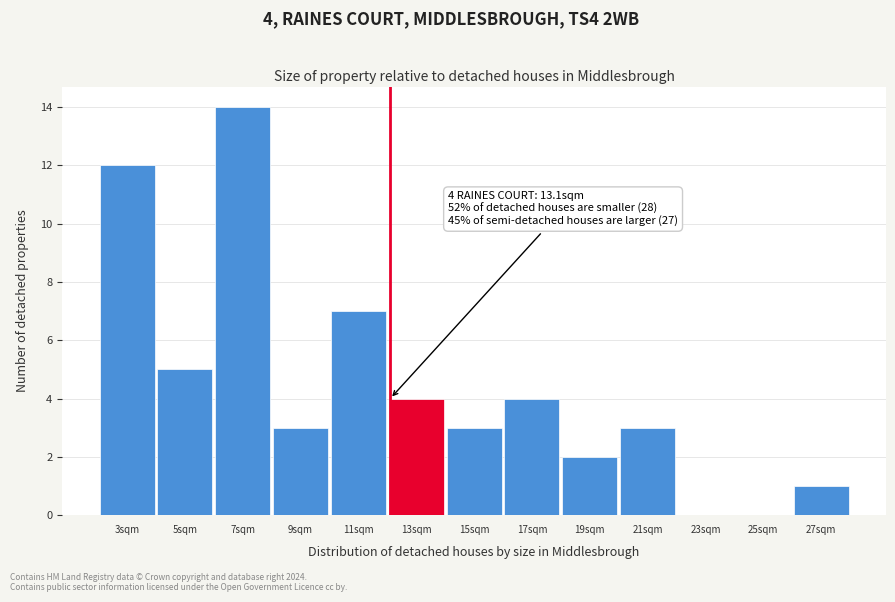

Reading left to right, what are all the values shown in this chart?

3sqm=12	5sqm=5	7sqm=14	9sqm=3	11sqm=7	13sqm=4	15sqm=3	17sqm=4	19sqm=2	21sqm=3	23sqm=0	25sqm=0	27sqm=1